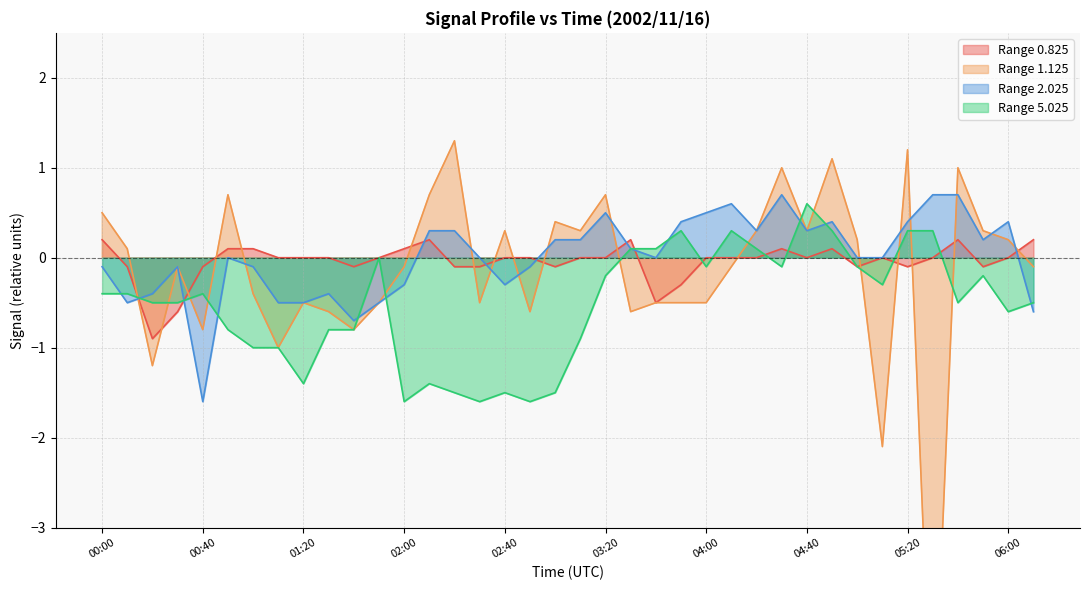

What is the label of the 14th point from the left?

02:10